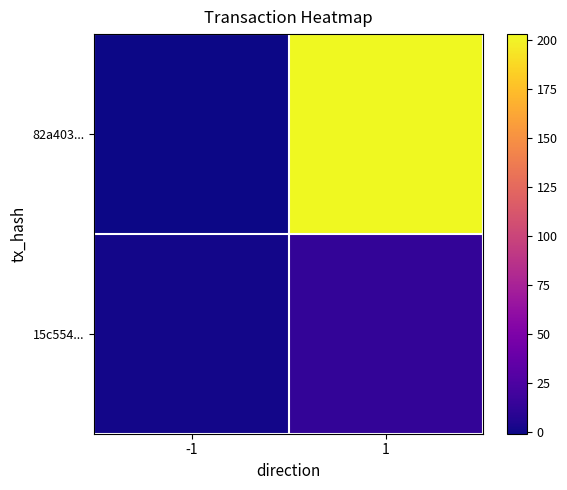

What is the minimum value shown in the chart?

-1